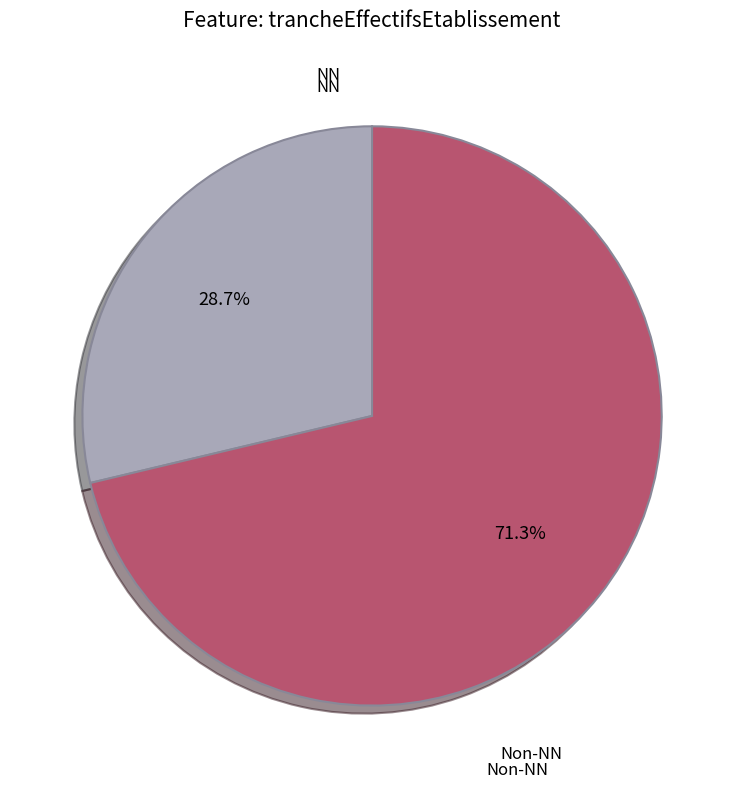

Which category has the smallest portion of the pie?

NN